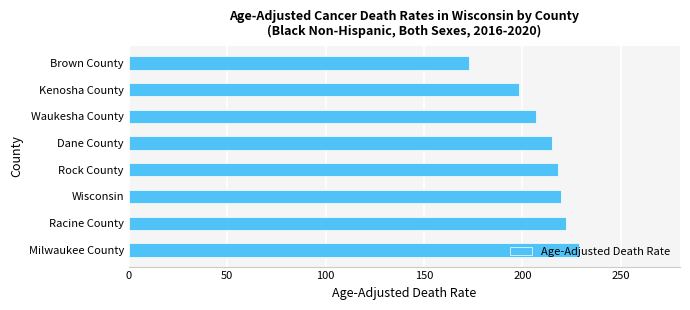

Is it true that the value at Brown County is 172.6?

True